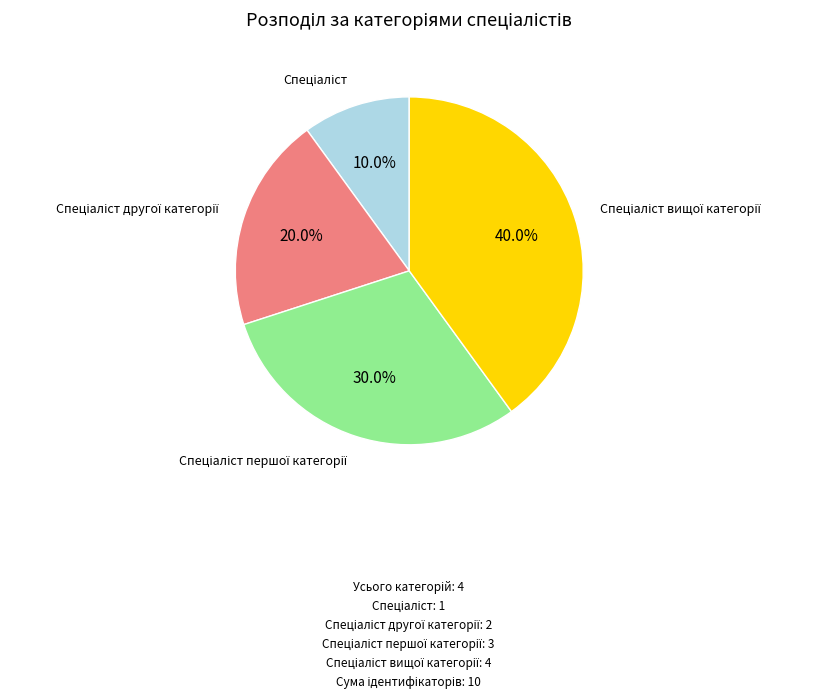

Does any single category account for the majority?

No